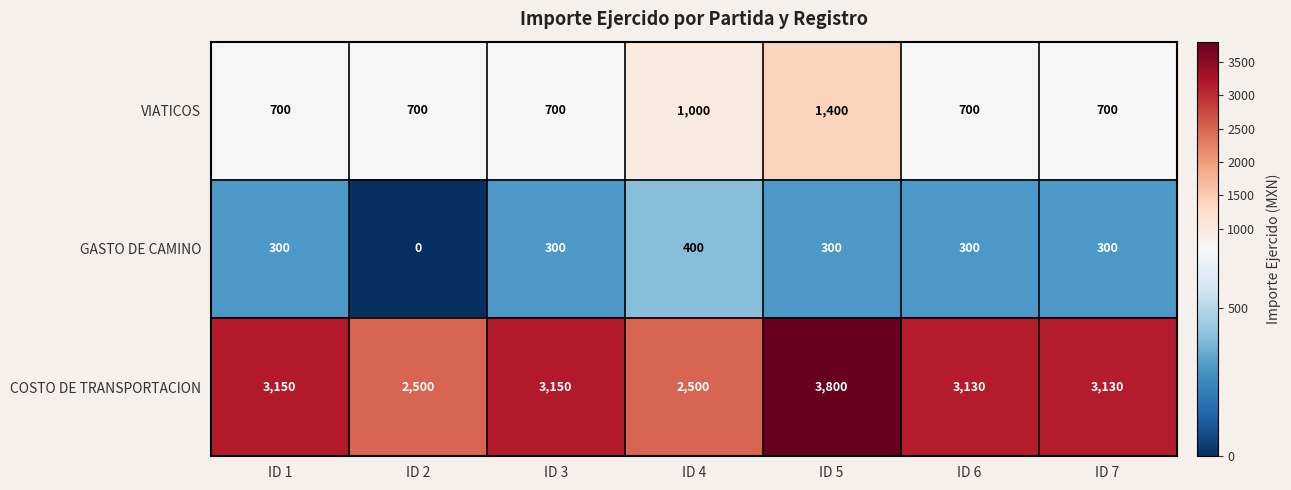

What is the maximum value shown in the chart?

3800